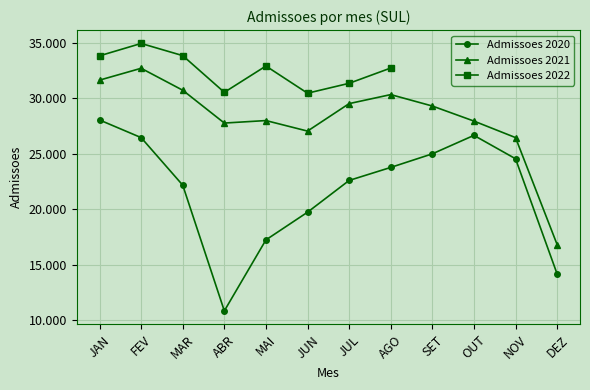

What is the label of the 6th point from the right?

JUL